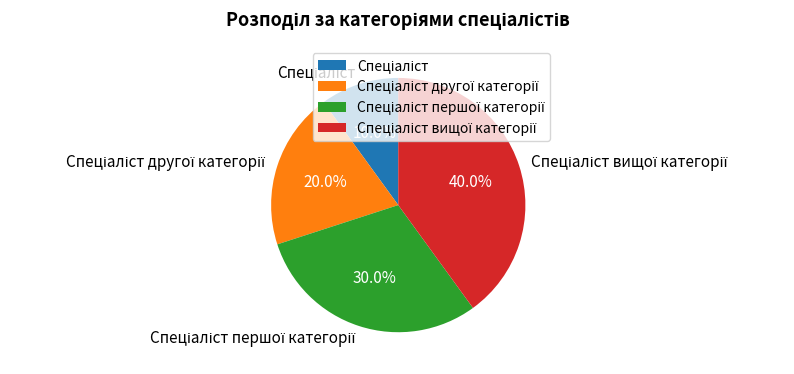

Is there any slice that represents more than half of the pie?

No